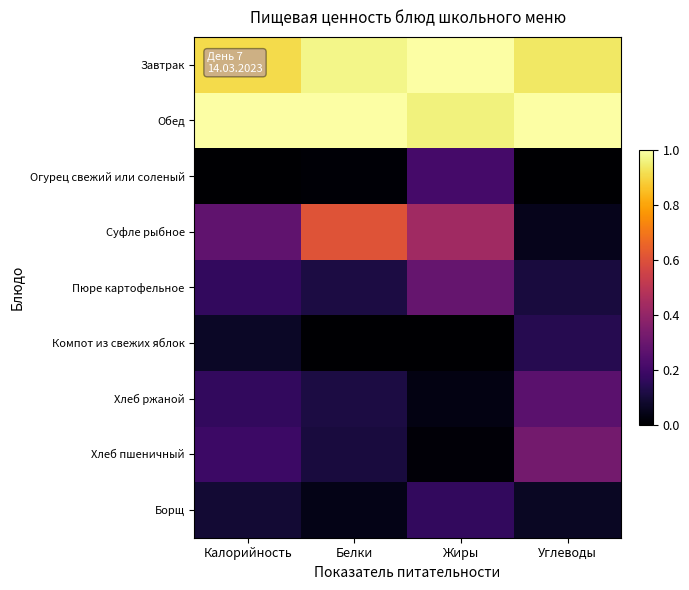

List the series in order of their peak value, lowest first.

Компот из свежих яблок, Борщ, Огурец свежий или соленый, Хлеб ржаной, Пюре картофельное, Хлеб пшеничный, Суфле рыбное, Завтрак, Обед